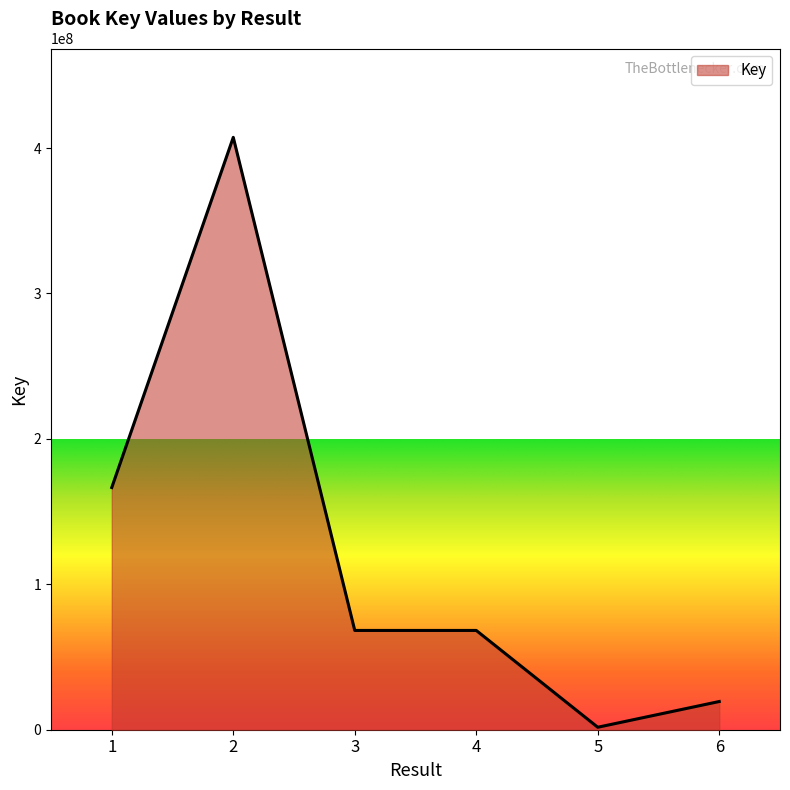

What is the change in value from 1 to 6?

-147155112